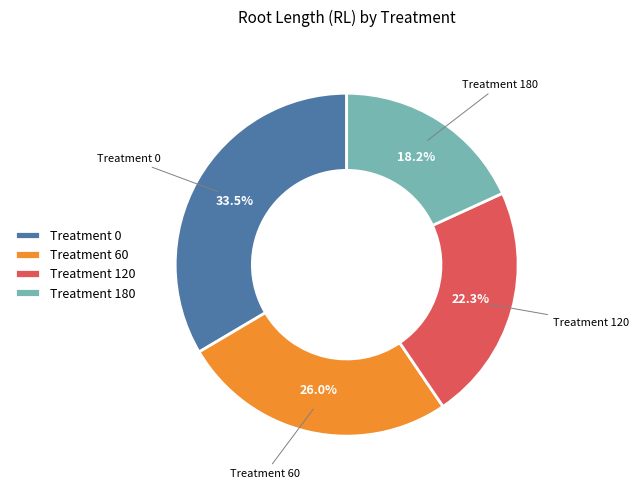

Which has a higher value, Treatment 120 or Treatment 0?

Treatment 0